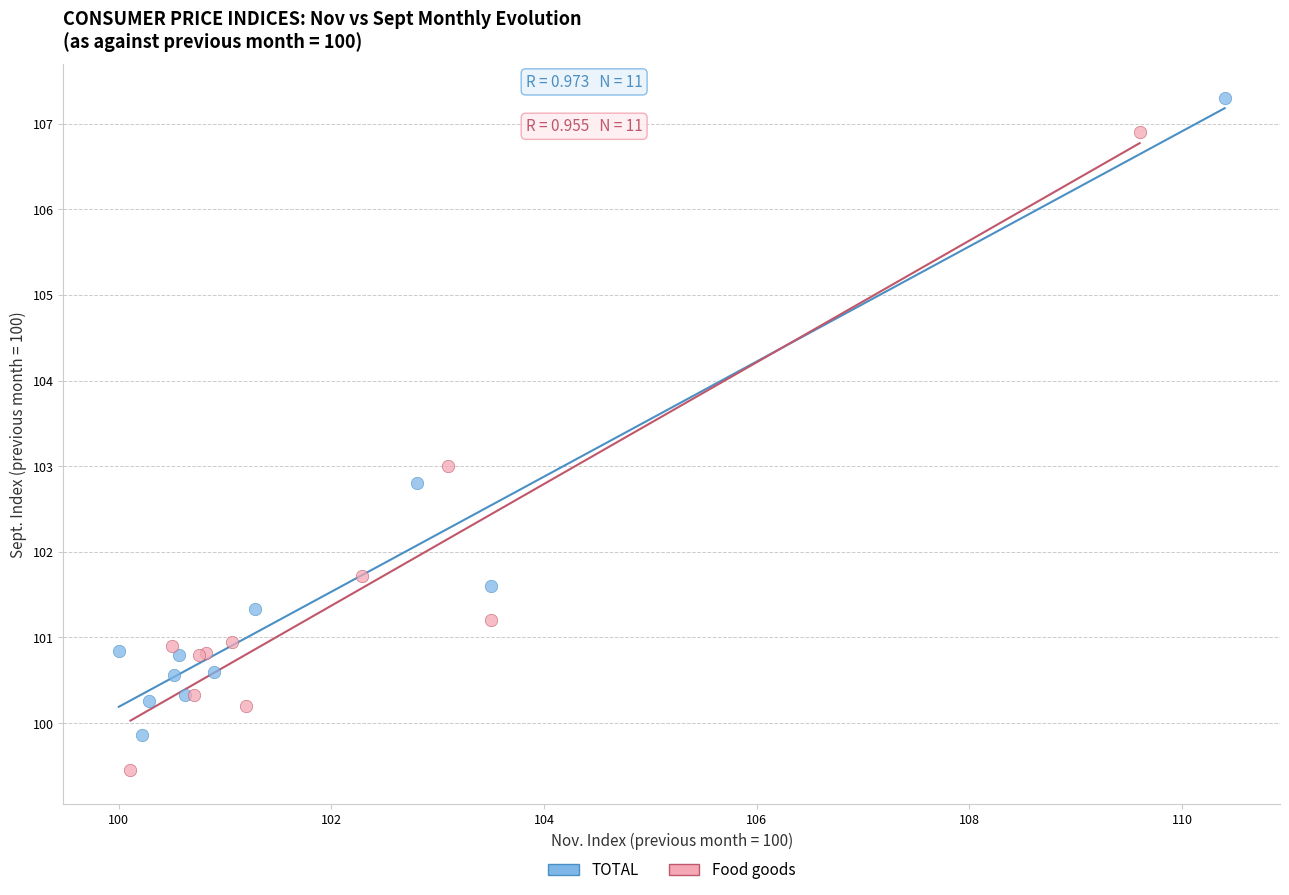

Which series contains the lowest Y value?

Food goods